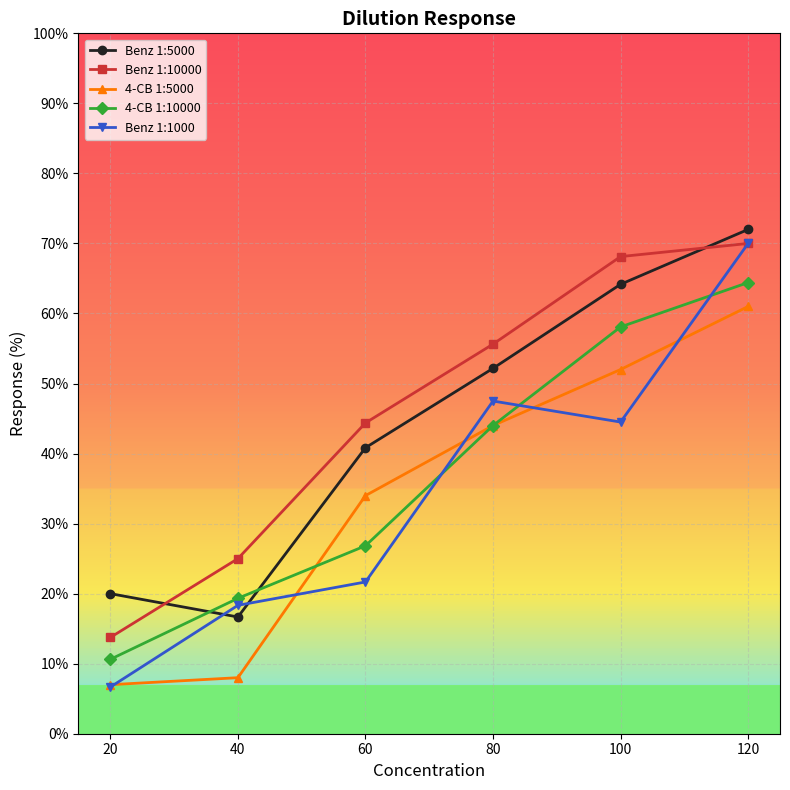

Reading right to left, extract all data points from this chart.

Benz 1:5000: 120=72.0	100=64.2	80=52.2	60=40.8	40=16.7	20=20.0
Benz 1:10000: 120=70.0	100=68.1	80=55.6	60=44.4	40=25.0	20=13.8
4-CB 1:5000: 120=61.0	100=52.0	80=44.0	60=34.0	40=8.0	20=7.0
4-CB 1:10000: 120=64.4	100=58.1	80=44.0	60=26.8	40=19.3	20=10.6
Benz 1:1000: 120=70.0	100=44.5	80=47.5	60=21.7	40=18.3	20=6.7